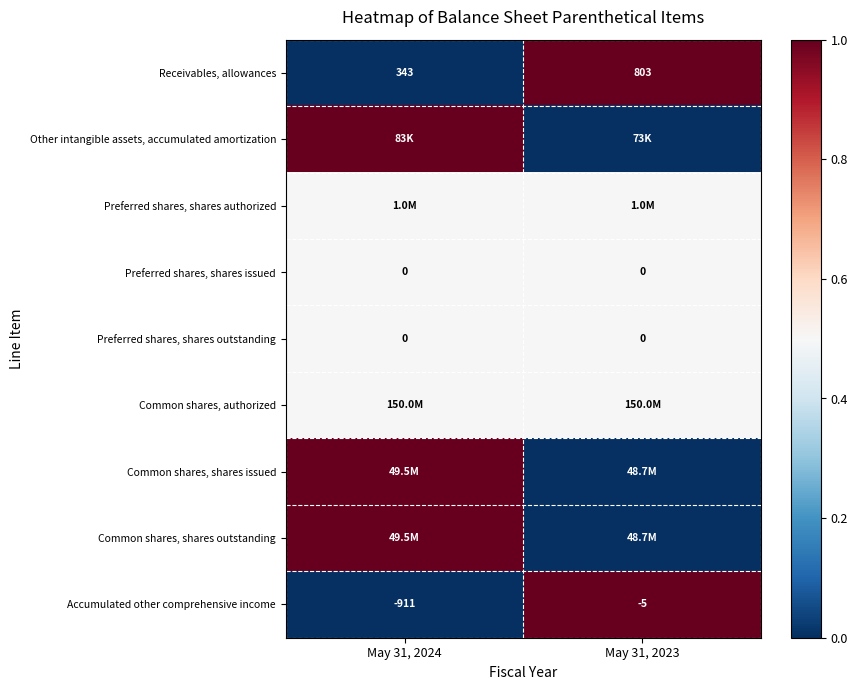

What is the difference between the maximum and minimum values in the Receivables, allowances series?

460.0